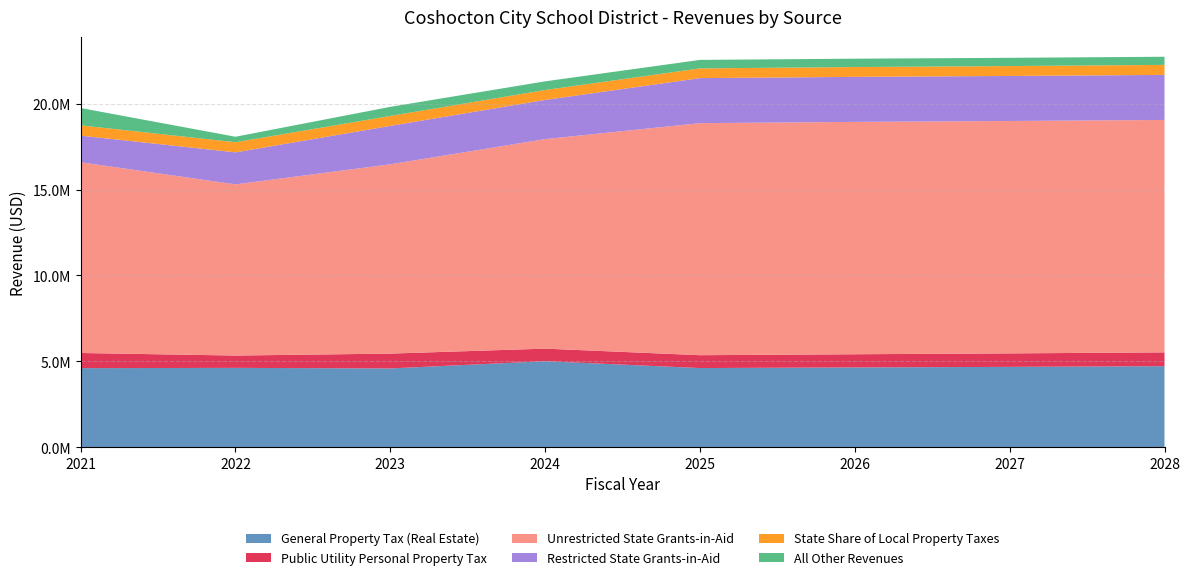

Reading left to right, list all the values displayed in this chart.

General Property Tax (Real Estate): 2021=4610237.0	2022=4626112.0	2023=4593946.0	2024=5013523.5	2025=4615368.8	2026=4652346.9	2027=4684171.2	2028=4724973.6
Public Utility Personal Property Tax: 2021=882078.0	2022=716879.0	2023=862536.0	2024=731728.0	2025=748314.5	2026=766315.1	2027=785113.9	2028=803242.4
Unrestricted State Grants-in-Aid: 2021=11095037.0	2022=9957472.0	2023=11011705.0	2024=12188403.4	2025=13498367.2	2026=13516034.3	2027=13518283.5	2028=13520577.7
Restricted State Grants-in-Aid: 2021=1549300.0	2022=1861721.0	2023=2235220.0	2024=2279372.0	2025=2619660.0	2026=2619660.0	2027=2619660.0	2028=2619660.0
State Share of Local Property Taxes: 2021=598525.0	2022=588962.0	2023=577106.0	2024=577383.6	2025=564871.6	2026=571164.2	2027=575636.5	2028=582176.5
All Other Revenues: 2021=1006749.0	2022=319859.0	2023=529708.0	2024=504101.2	2025=494577.5	2026=486414.9	2027=479481.6	2028=473658.7